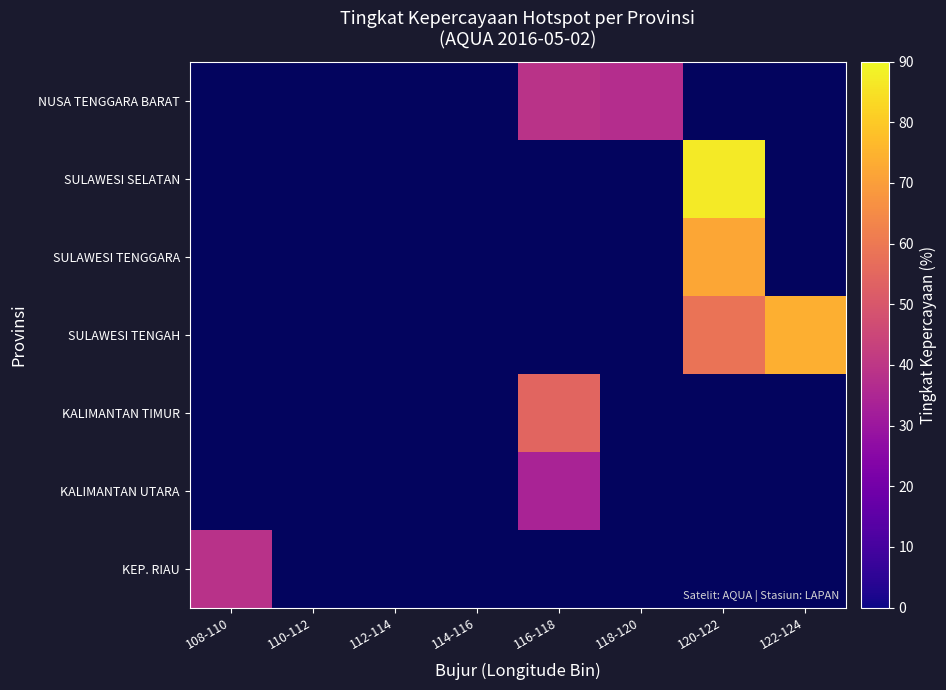

Is the value of KALIMANTAN UTARA at 118-120 greater than the value of NUSA TENGGARA BARAT at 118-120?

No